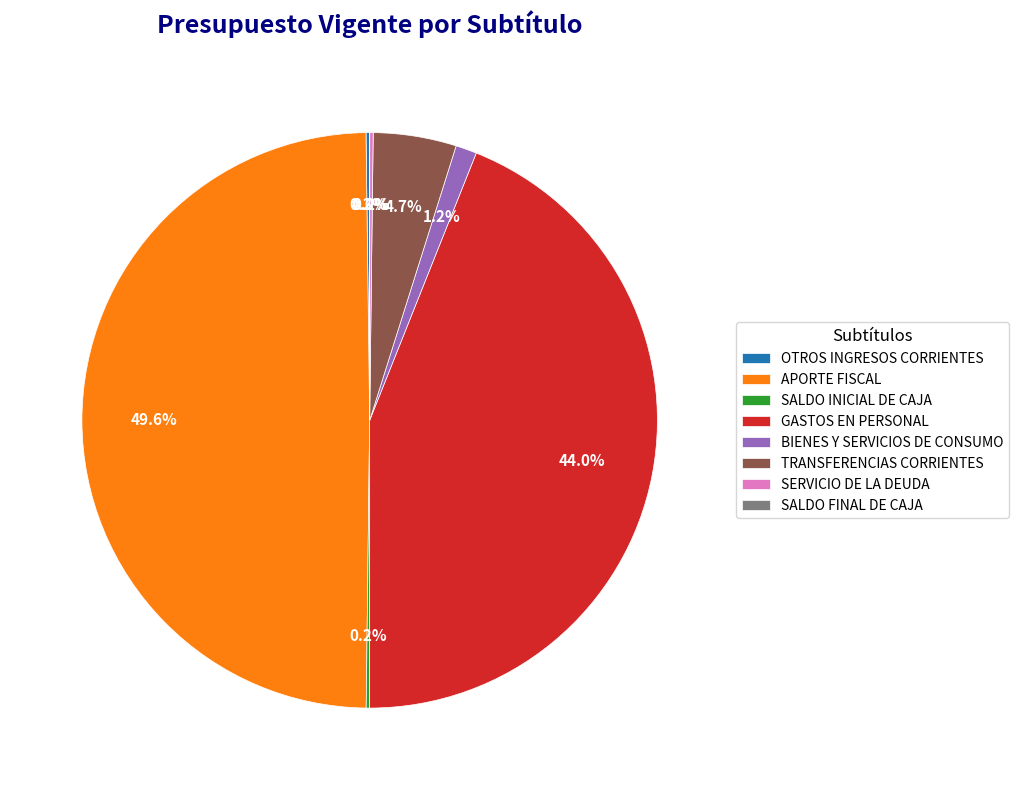

To the nearest percent, what percentage of the pie is APORTE FISCAL?

50%